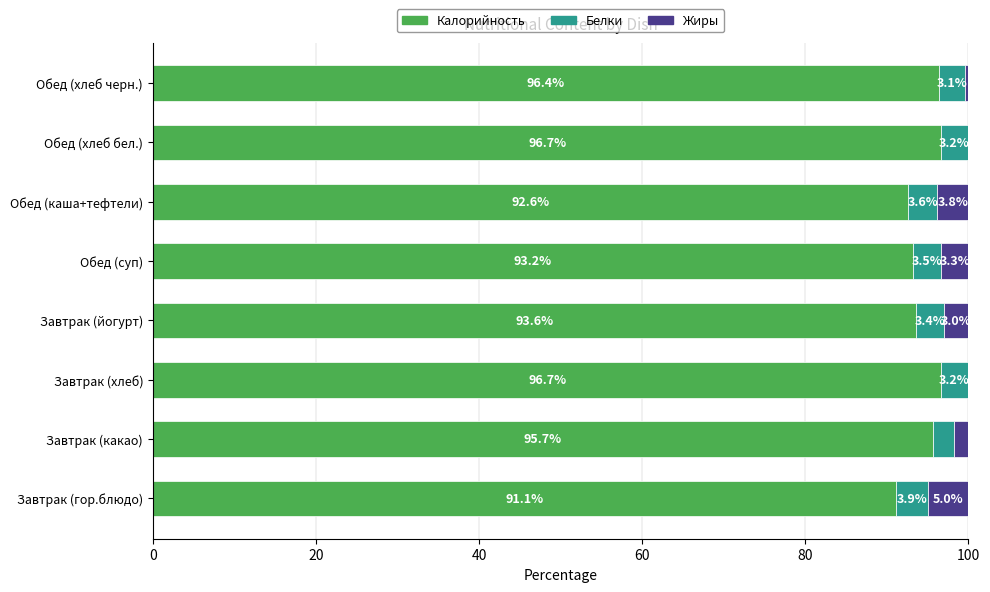

What are all the series names shown in the legend?

Калорийность, Белки, Жиры